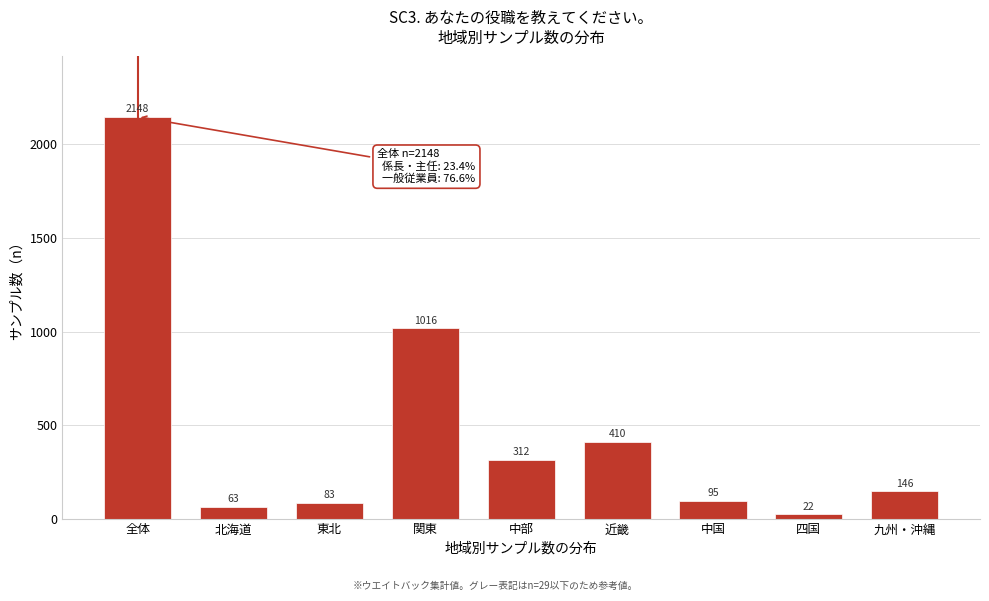

Which has a higher value, 中国 or 東北?

中国